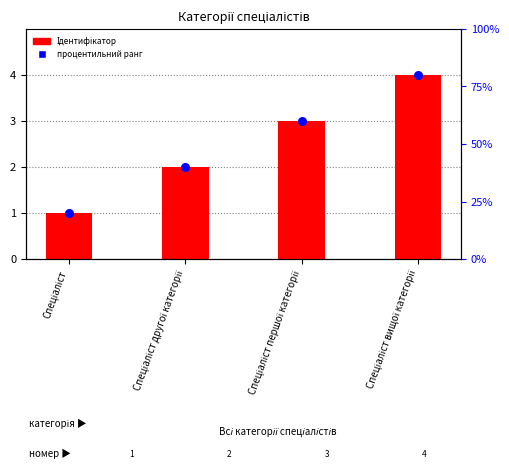

Which series contains the highest Y value?

Ідентифікатор